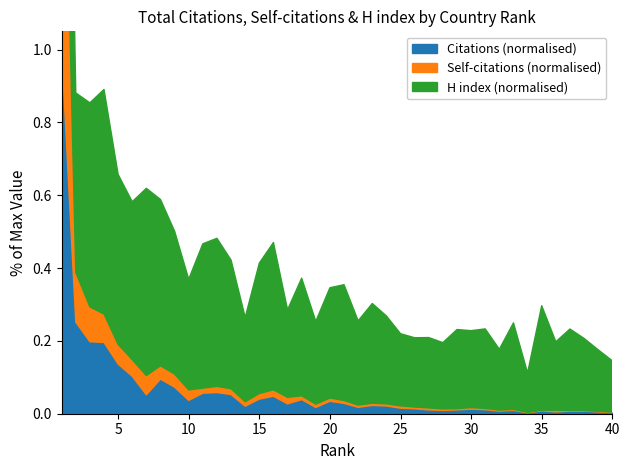

Which series has the widest spread of values?

Citations